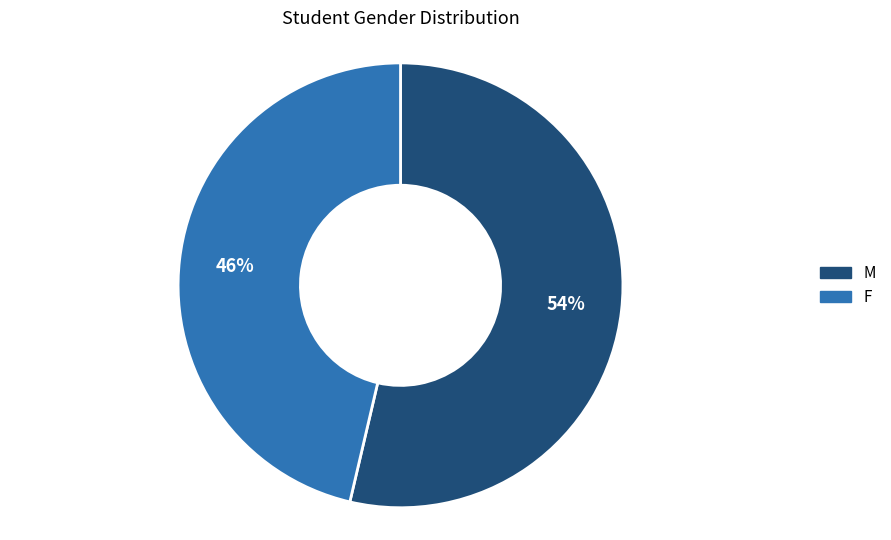

Do F and M together represent more than half of the pie?

Yes